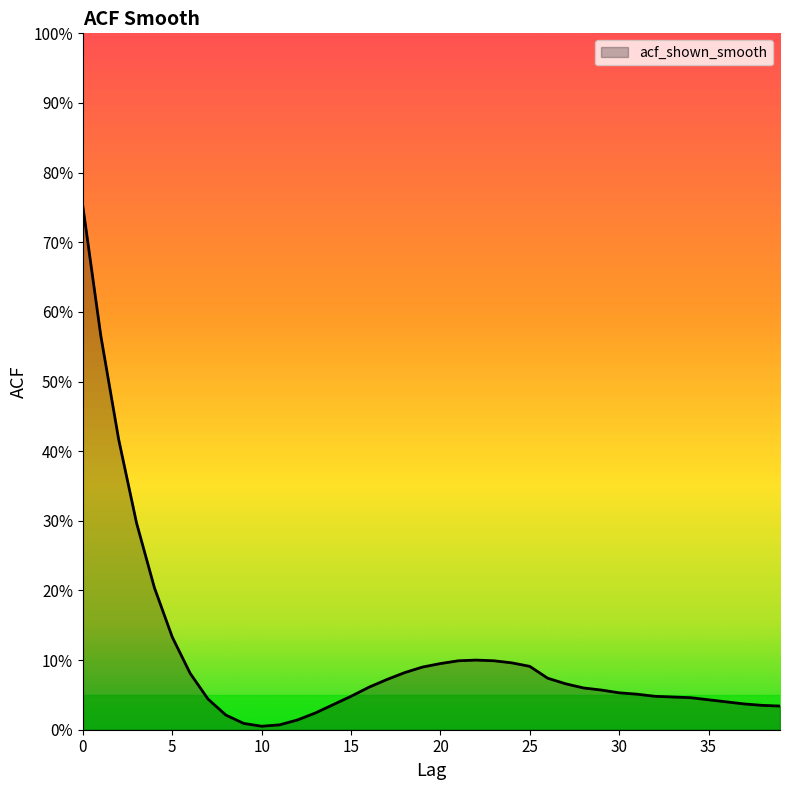

Does the chart display data point markers on the line(s)?

No